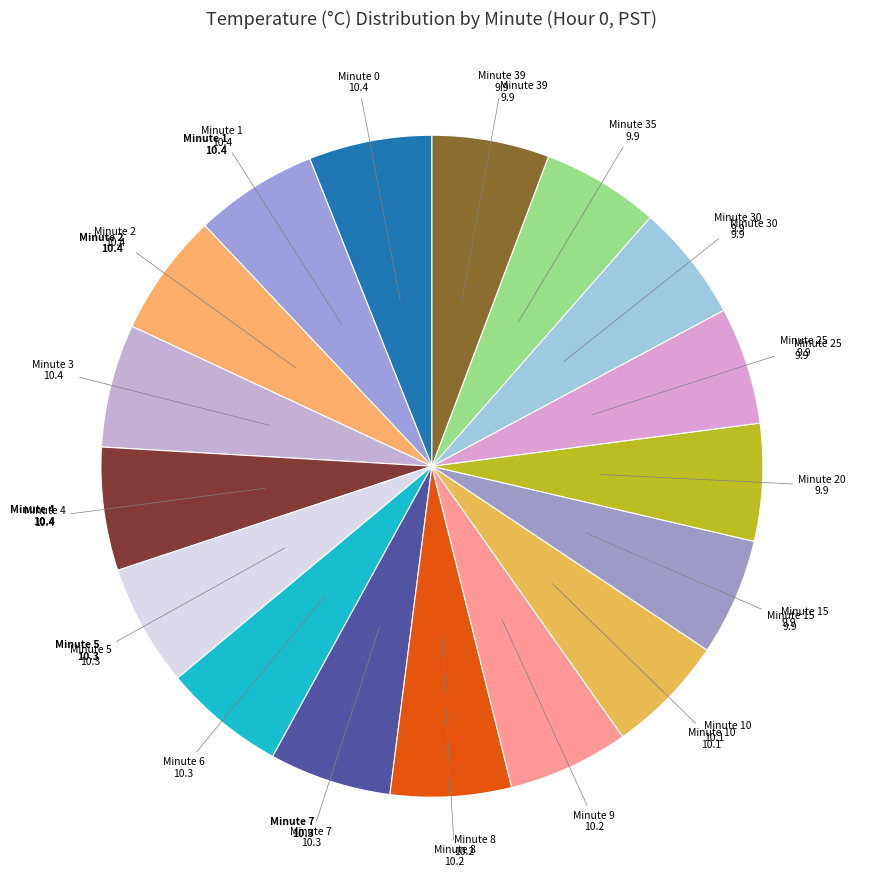

Count the number of slices in the pie.

17